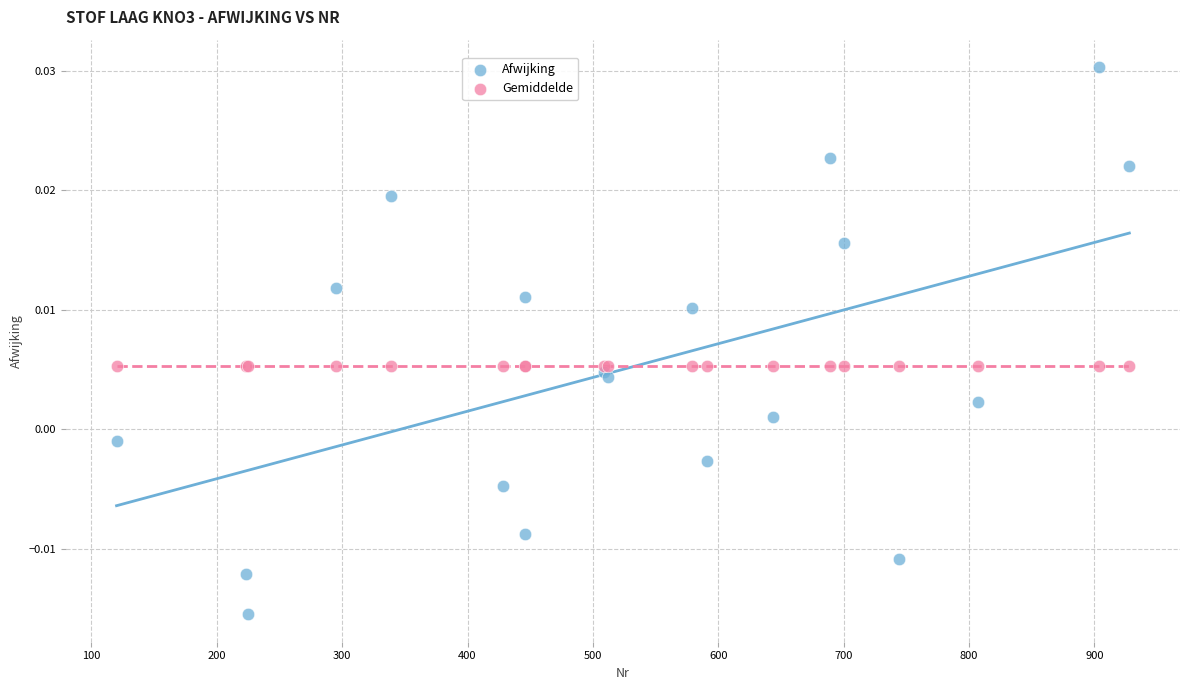

Which series contains the lowest Y value?

Afwijking